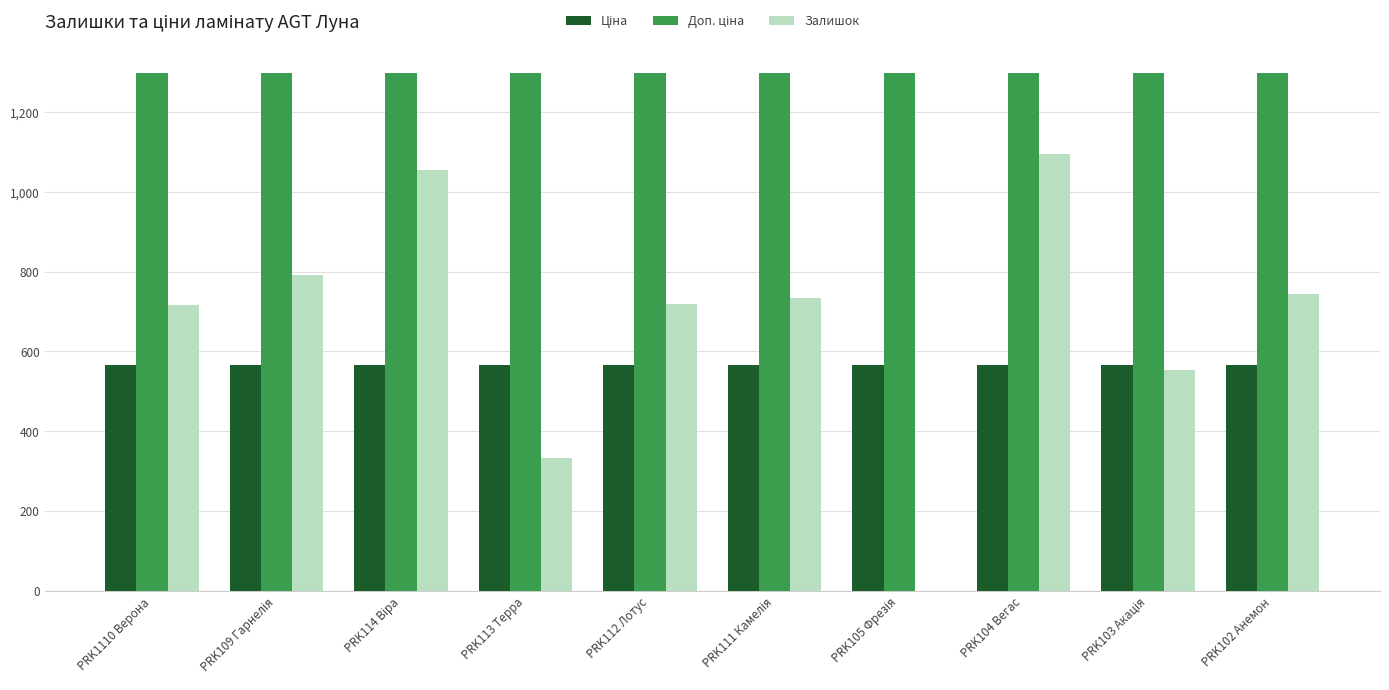

Is it true that Залишок equals 718.0 at PRK112 Лотус?

True